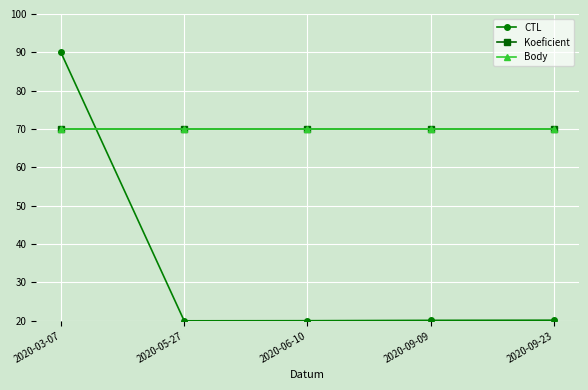

True or false: Body has a value of 32.8 at 2020-06-10.

False